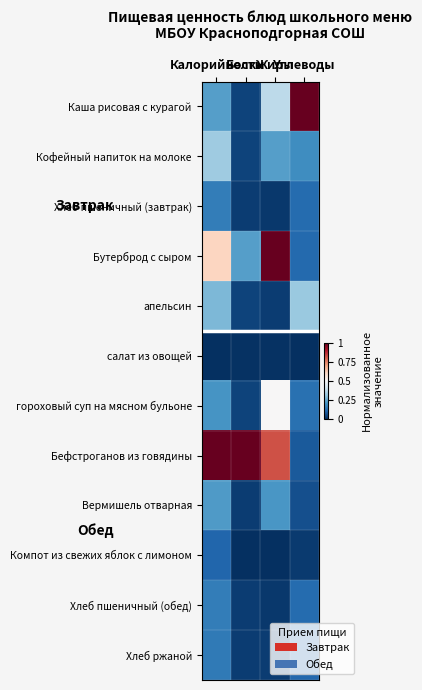

Which series changed the most between Белки and Жиры?

Бутерброд с сыром